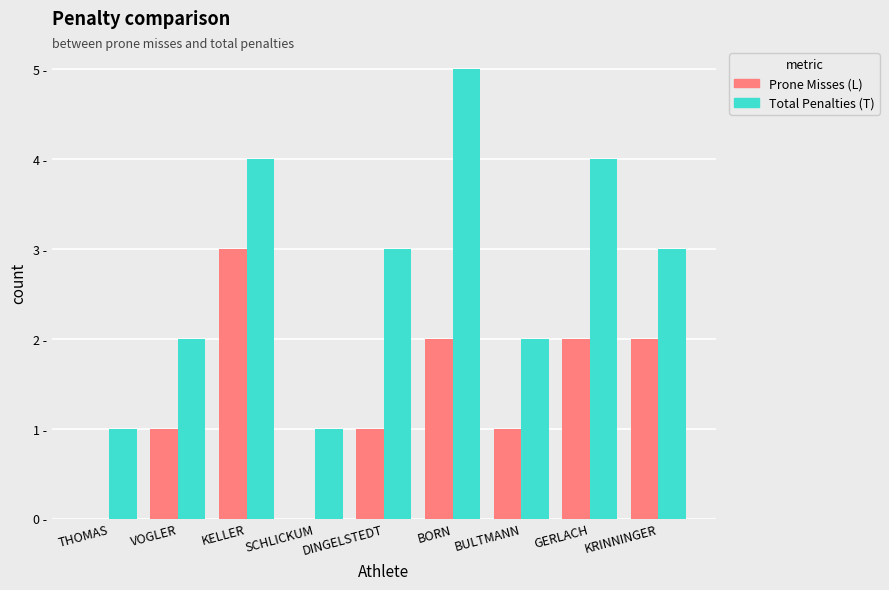

What are all the series names shown in the legend?

Prone Misses (L), Total Penalties (T)